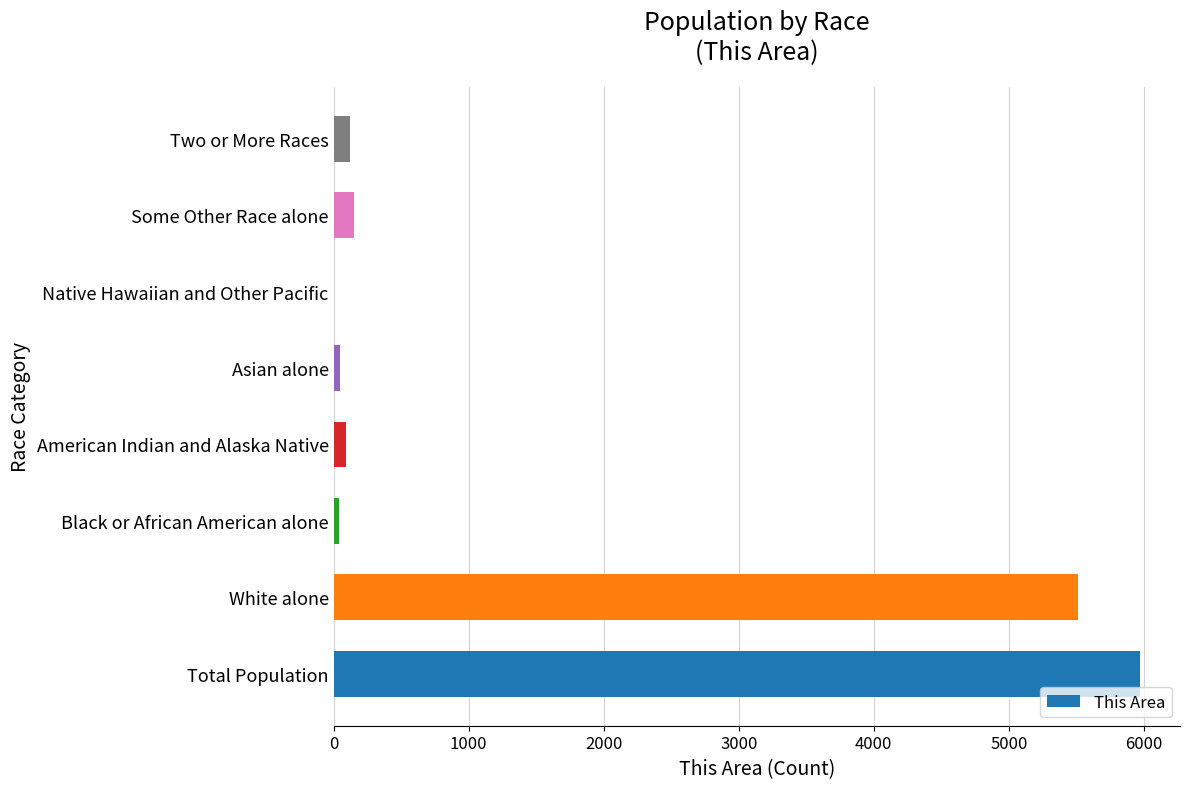

Where is the data nearest to the value 2984?

White alone